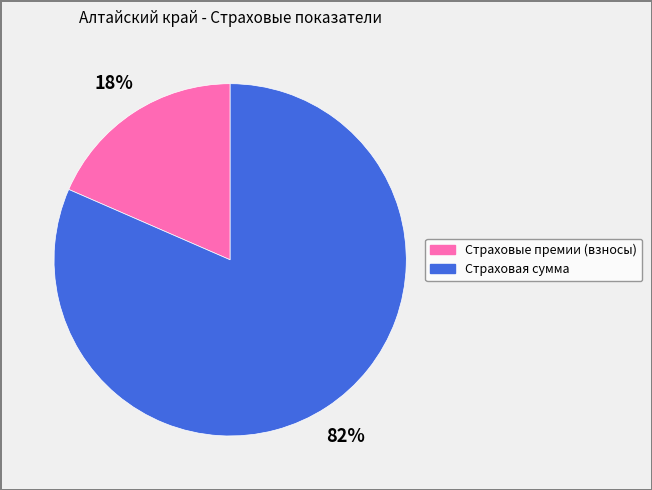

Combined, do Страховая сумма and Страховые премии (взносы) account for over 50%?

Yes